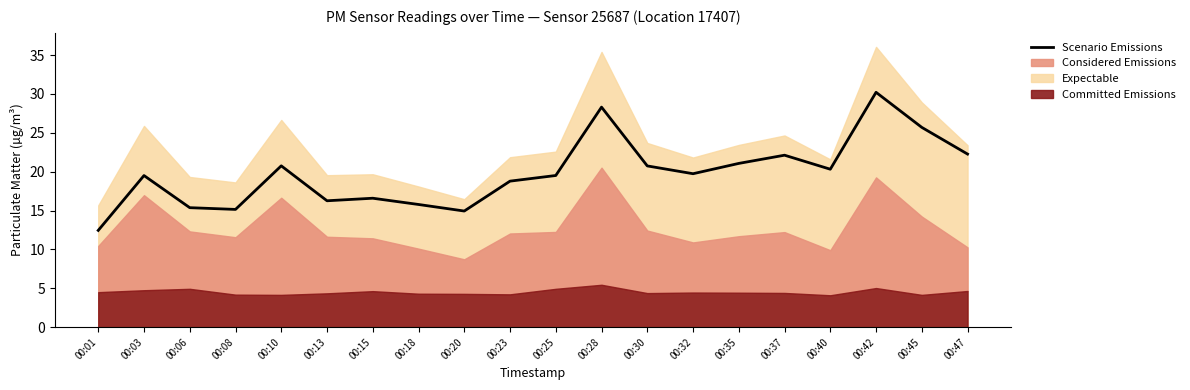

Is it true that the value at 00:10 is 5.5?

False